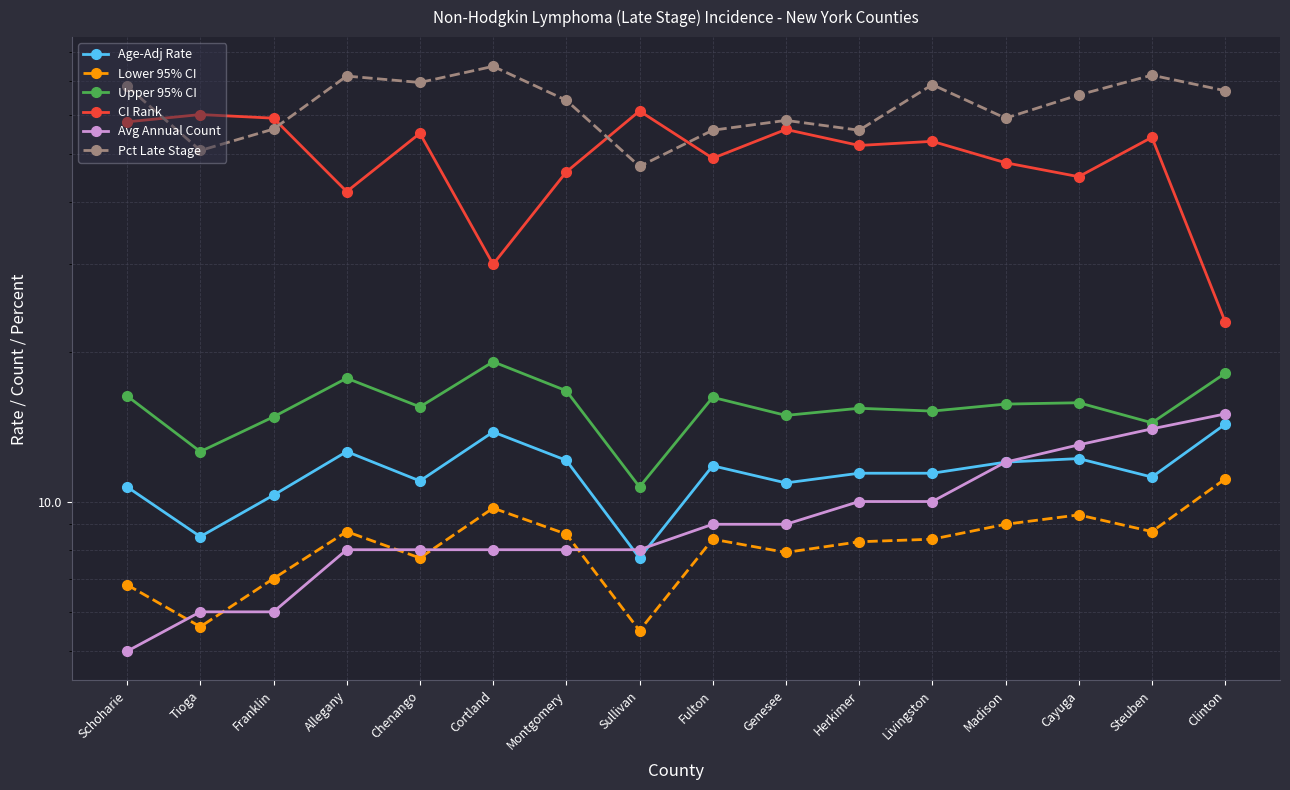

True or false: Pct Late Stage has a value of 56.1 at Franklin.

True